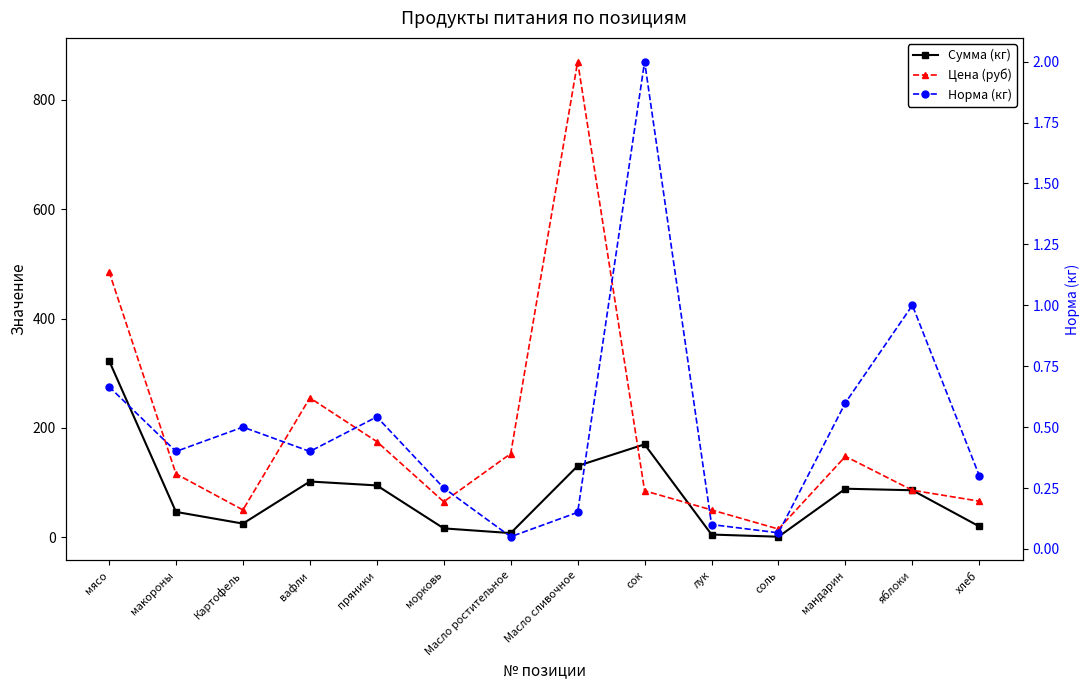

Where is the first local maximum for Норма (кг)?

Картофель